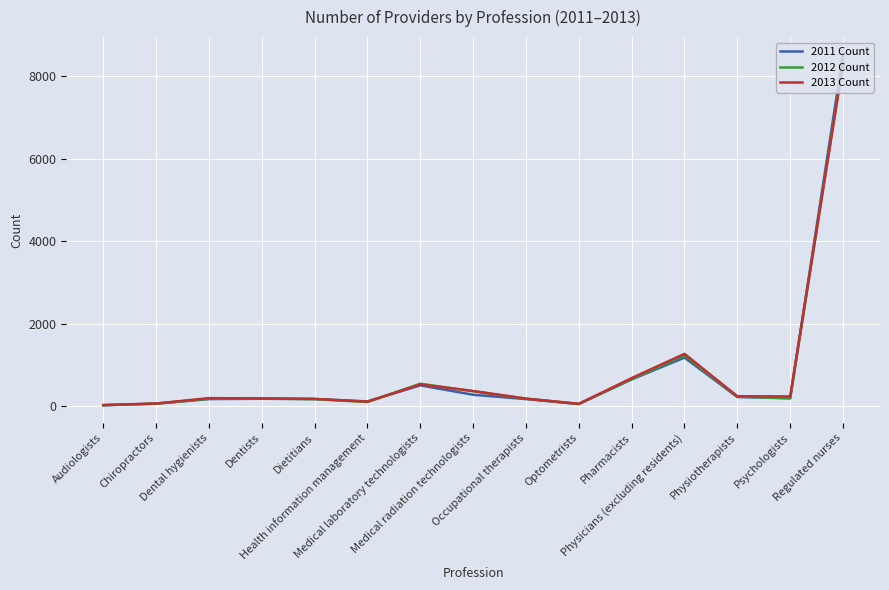

Between Optometrists and Regulated nurses, which series saw the biggest shift?

2011 Count